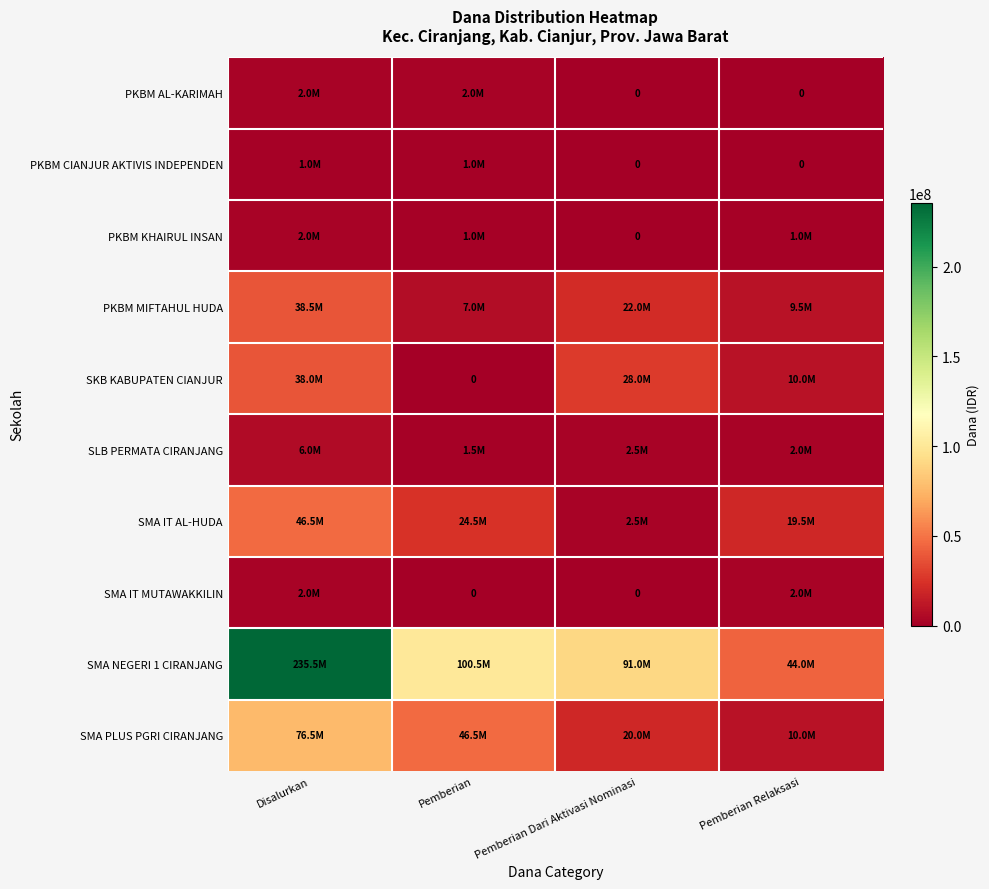

List the series in order of their peak value, lowest first.

PKBM CIANJUR AKTIVIS INDEPENDEN, PKBM AL-KARIMAH, PKBM KHAIRUL INSAN, SMA IT MUTAWAKKILIN, SLB PERMATA CIRANJANG, SKB KABUPATEN CIANJUR, PKBM MIFTAHUL HUDA, SMA IT AL-HUDA, SMA PLUS PGRI CIRANJANG, SMA NEGERI 1 CIRANJANG